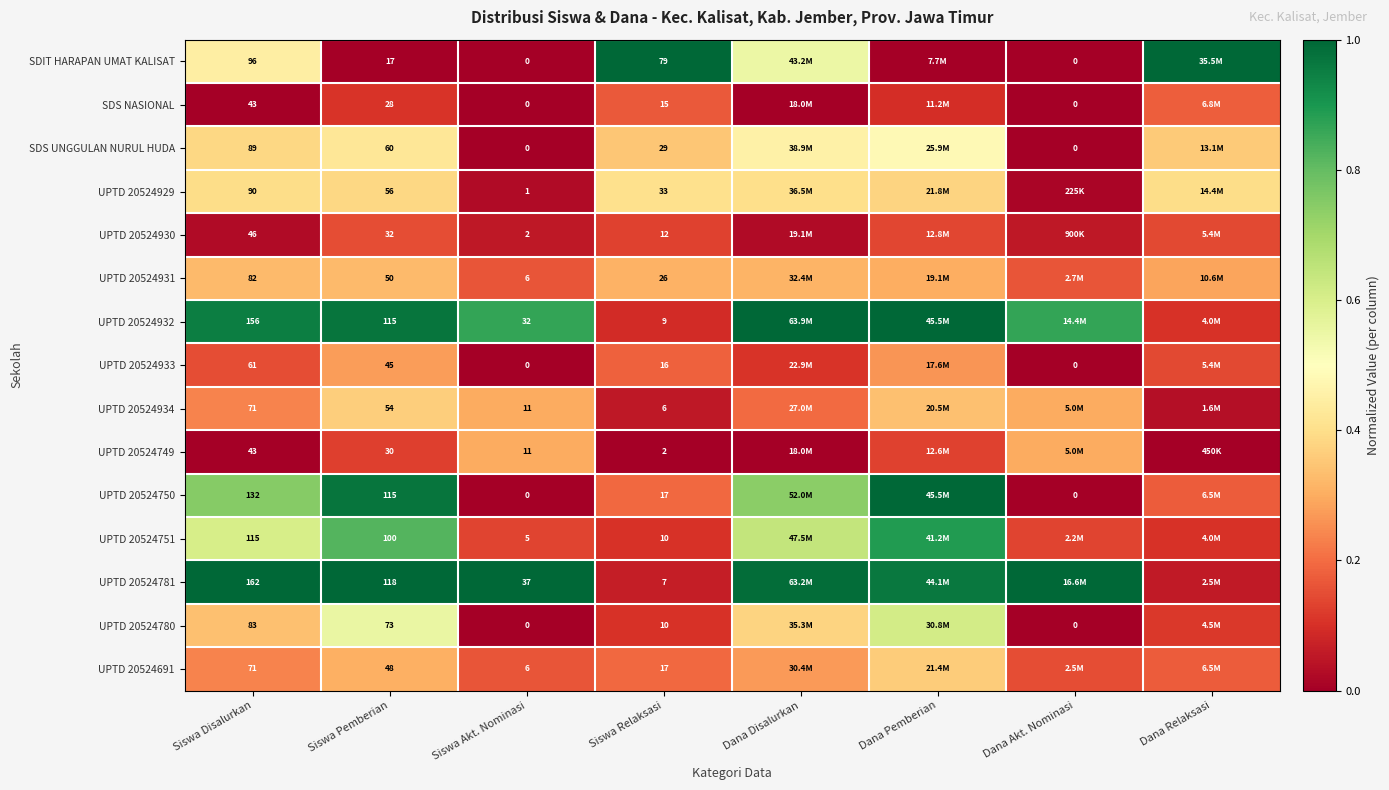

Is the value of SDS UNGGULAN NURUL HUDA at Siswa Relaksasi greater than the value of SDS NASIONAL at Dana Akt. Nominasi?

Yes